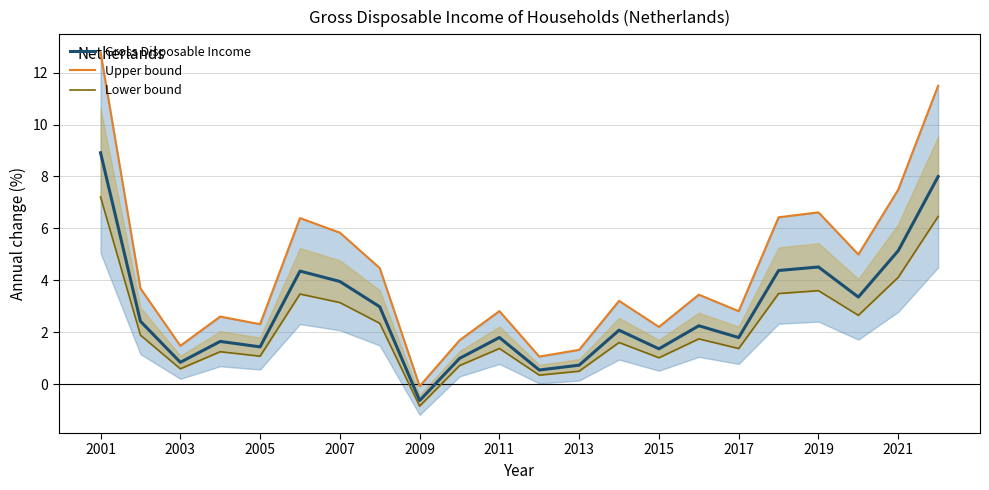

True or false: Gross Disposable Income has more than 0 points higher than both neighbors.

True